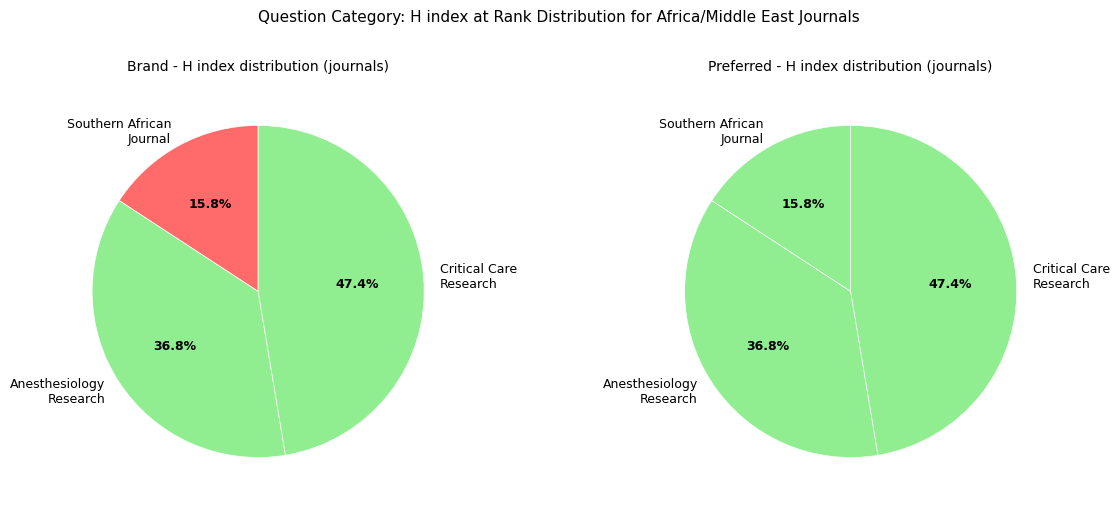

Which has a higher value, Southern African Journal of Critical Care or Anesthesiology Research and Practice?

Anesthesiology Research and Practice